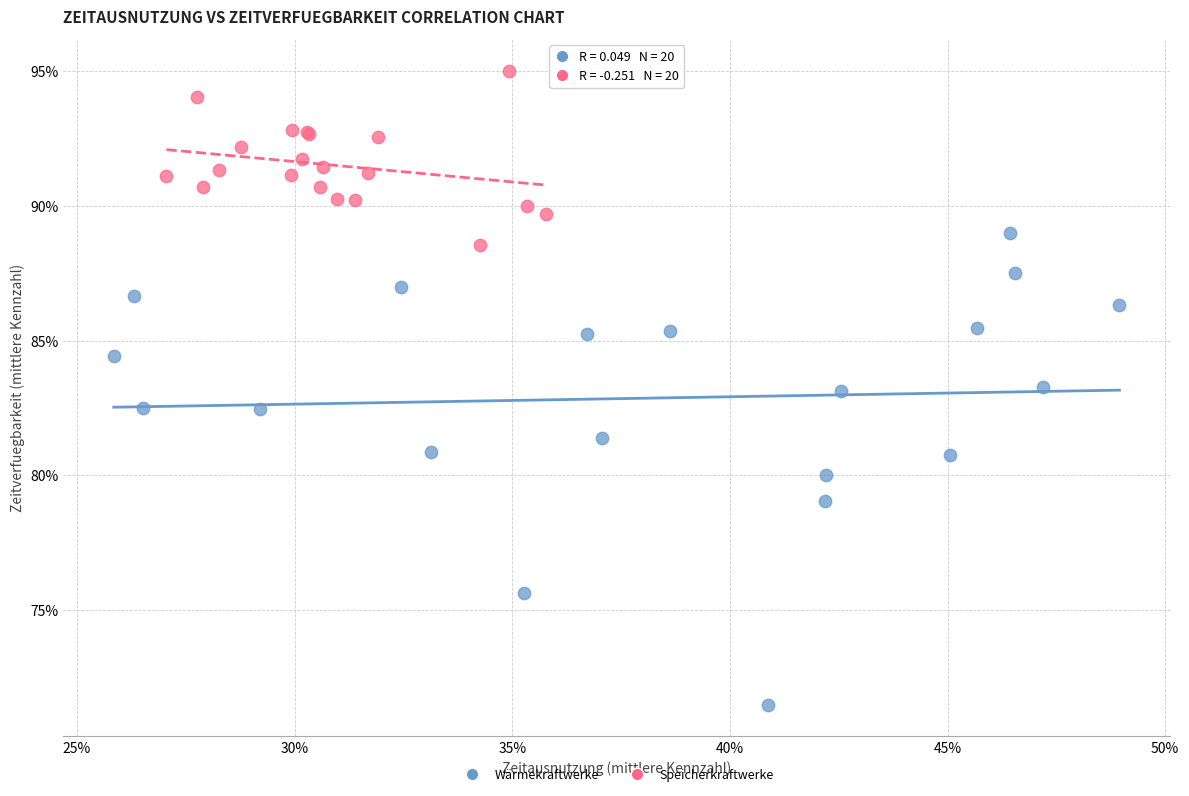

What are all the series names shown in the legend?

Wärmekraftwerke, Speicherkraftwerke